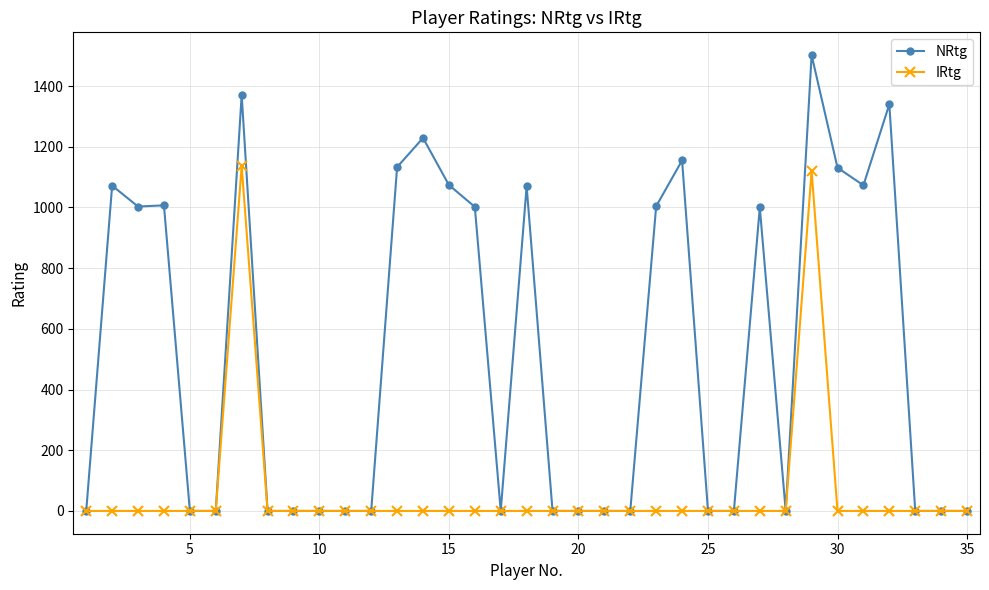

List the series in order of their peak value, highest first.

NRtg, IRtg